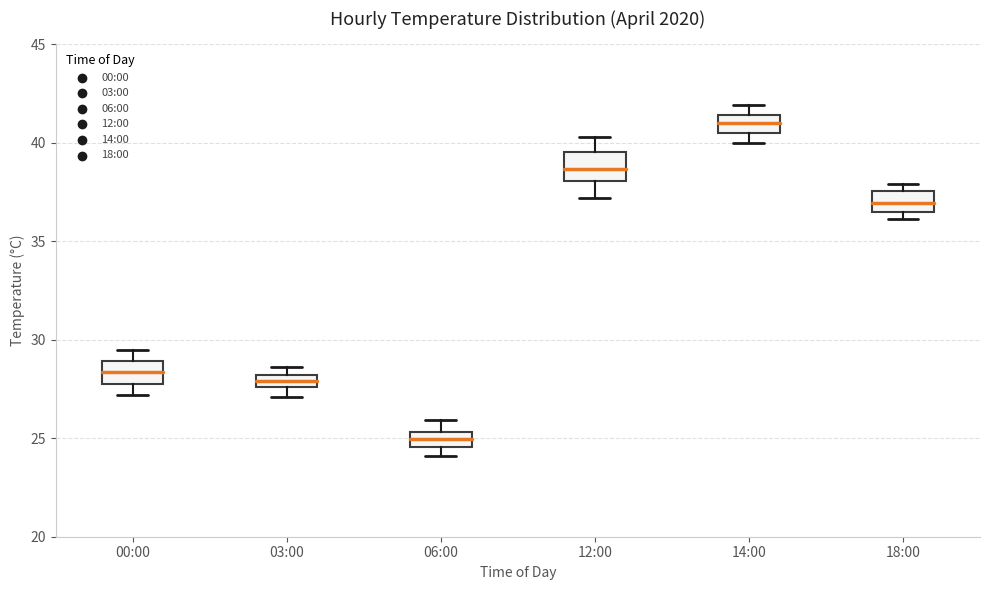

Which box has the highest median line?

14:00